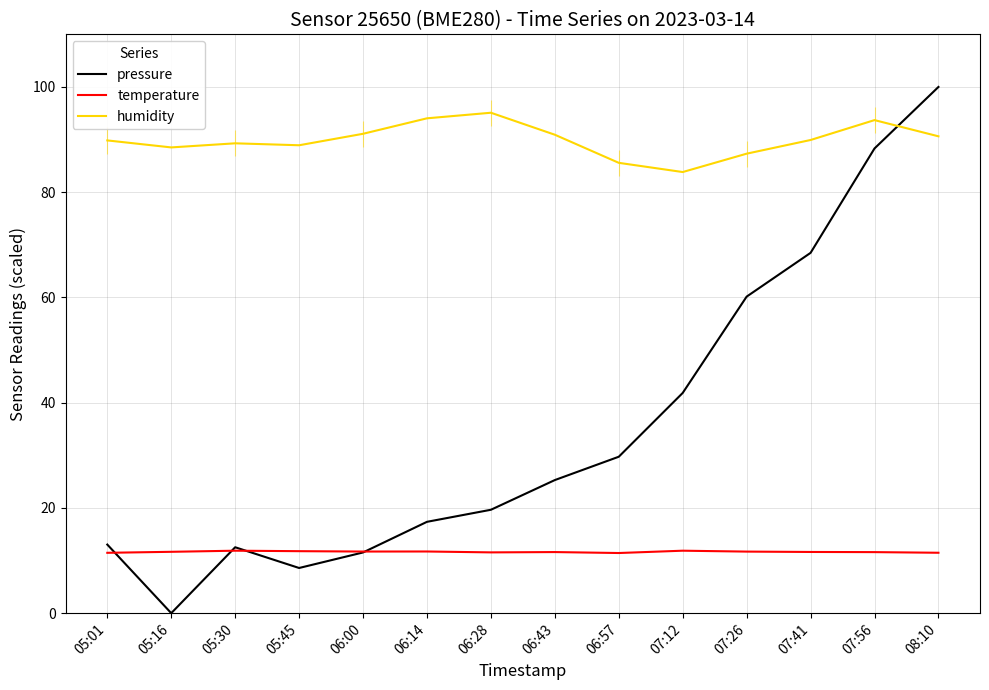

What is the sum of all humidity values?

1258.7